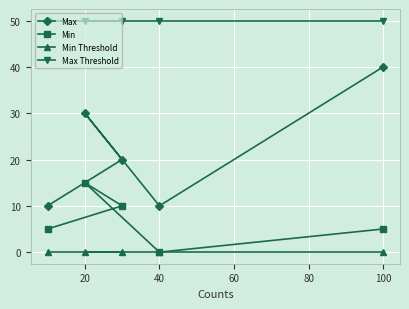

What is the value of the Max Threshold point at the 2nd from the left?

50